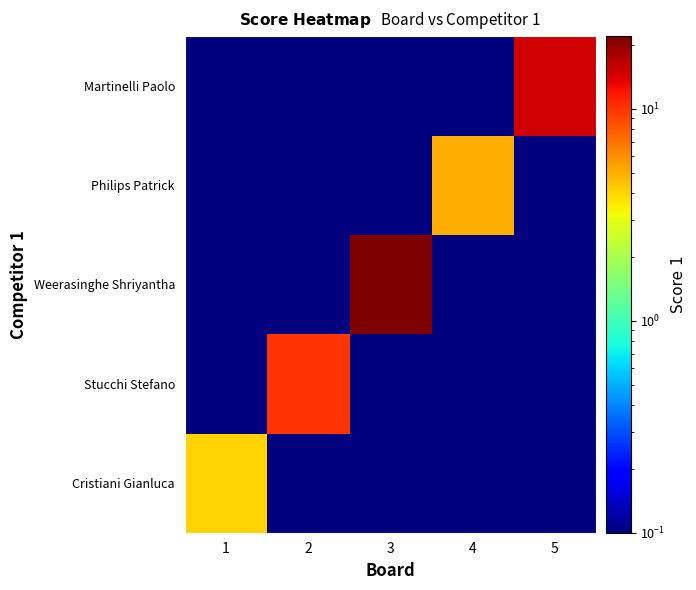

What is the greatest value displayed?

22.0